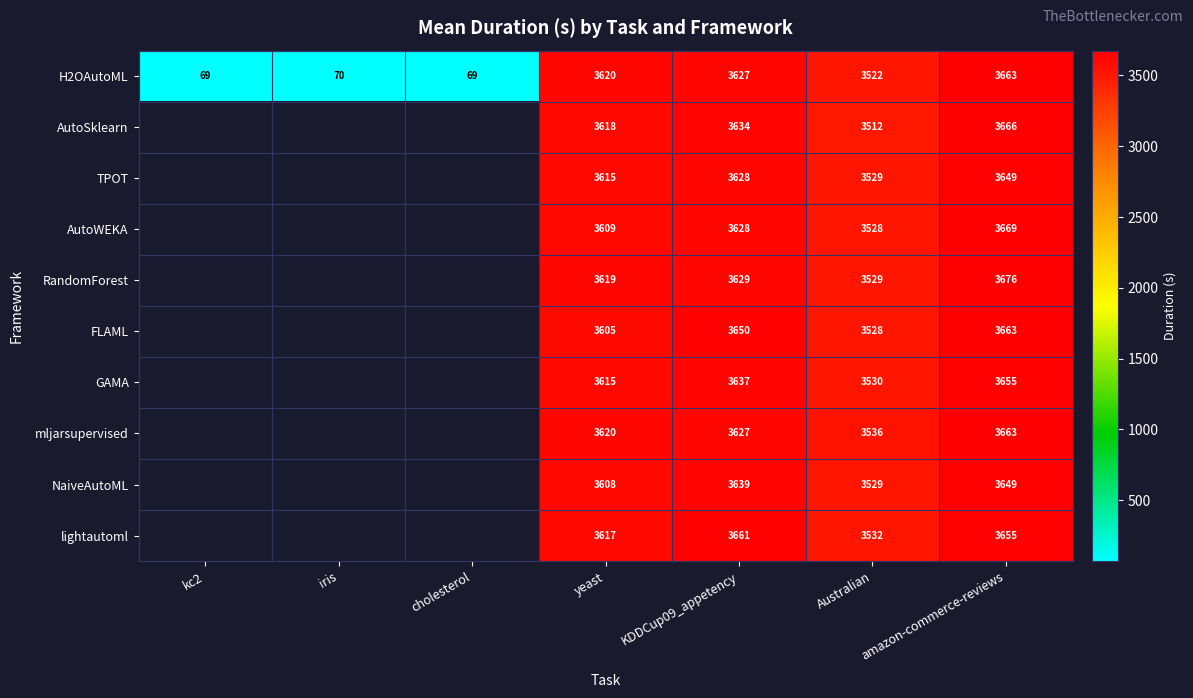

What is the spread (max minus min) of values at amazon-commerce-reviews?

27.0